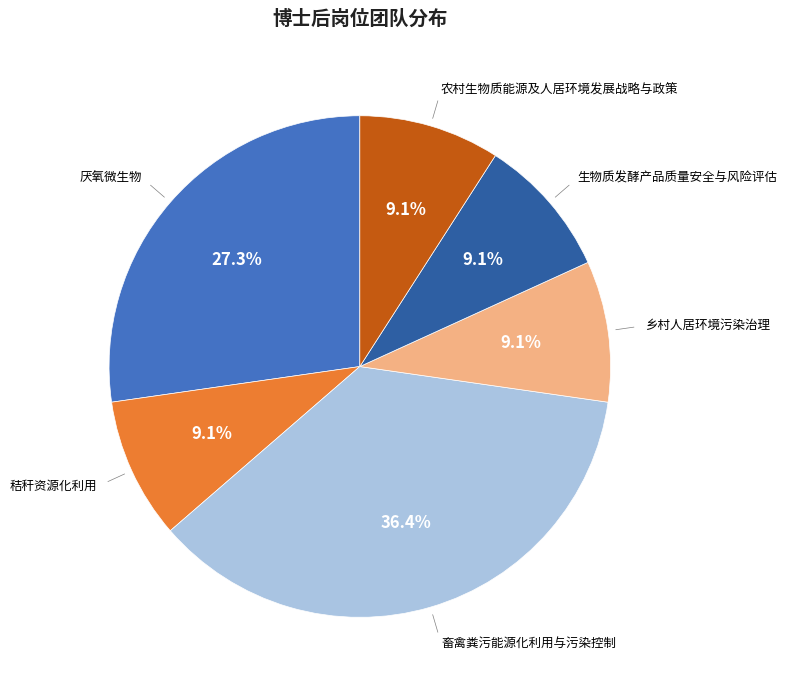

Does any single category account for the majority?

No